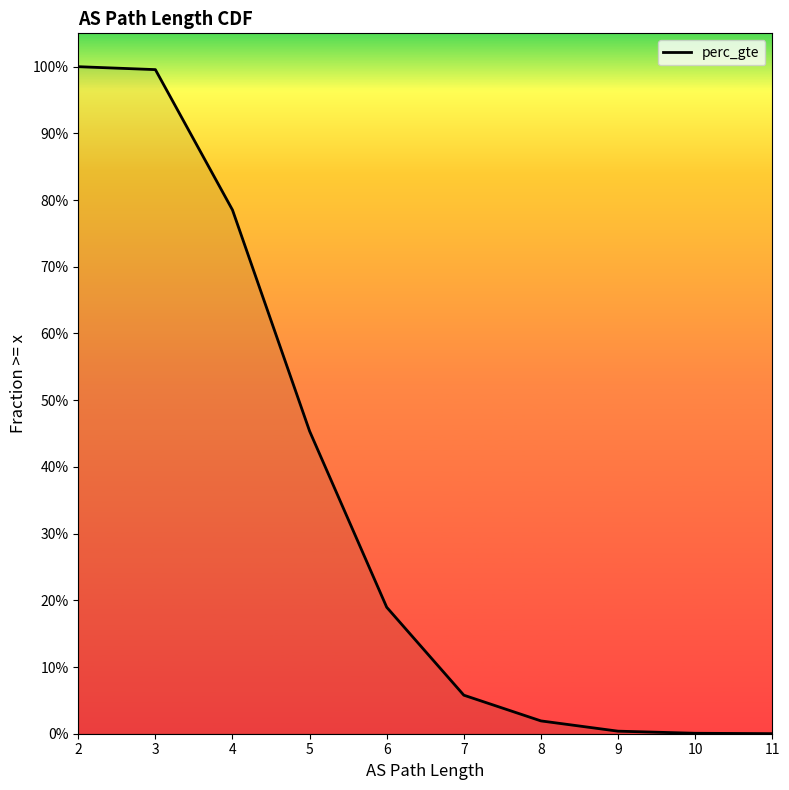

What is the sum of all values?

3.5